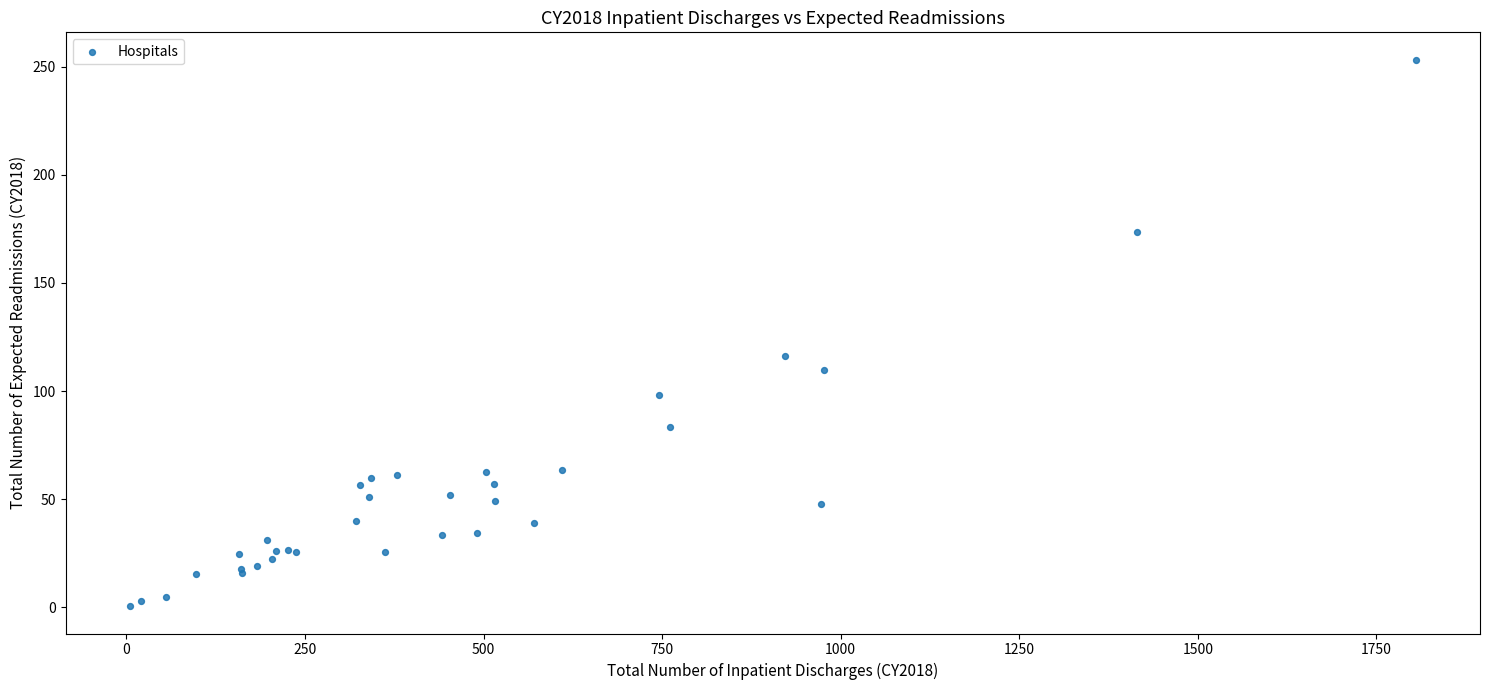

What Y value in the scatter plot is closest to 126?

116.0